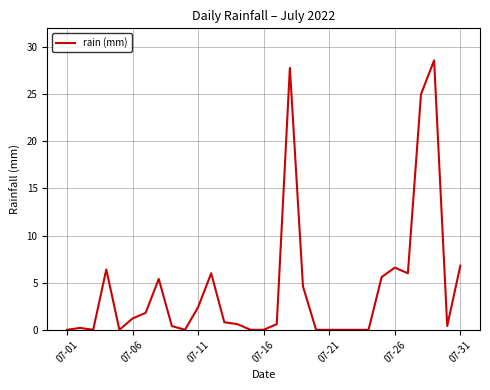

What is the maximum value shown in the chart?

28.6